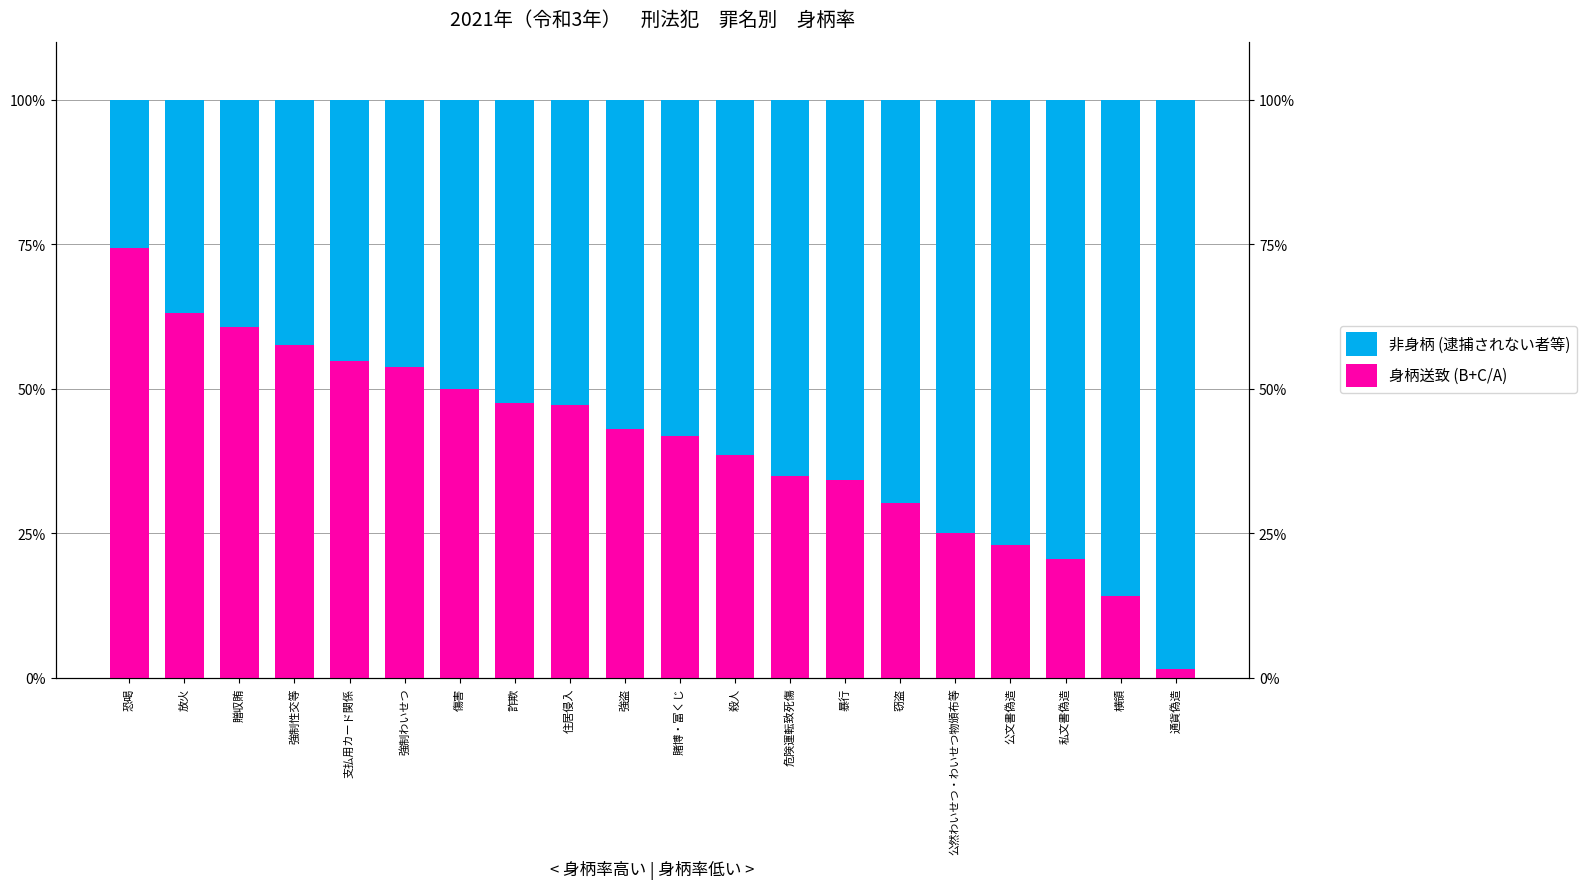

Where is 非身柄 (逮捕されない者等) nearest to the value 62?

殺人